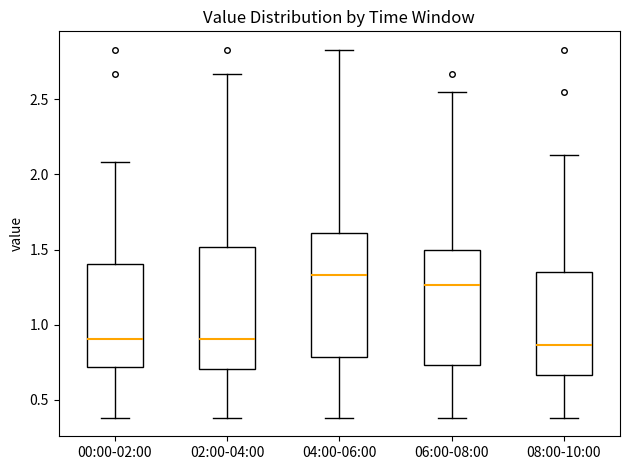

Reading left to right, transcribe this box plot: for each box, give where its median line is, the range the box spans, and where its two whiskers end, as read against the y-axis. The values are not printed on the chart, so give them approximately, as read against the axis.

00:00-02:00: median 0.90, box 0.70 to 1.40, whiskers 0.40 to 2.10
02:00-04:00: median 0.90, box 0.70 to 1.50, whiskers 0.40 to 2.65
04:00-06:00: median 1.35, box 0.80 to 1.60, whiskers 0.40 to 2.85
06:00-08:00: median 1.25, box 0.75 to 1.50, whiskers 0.40 to 2.55
08:00-10:00: median 0.85, box 0.65 to 1.35, whiskers 0.40 to 2.15